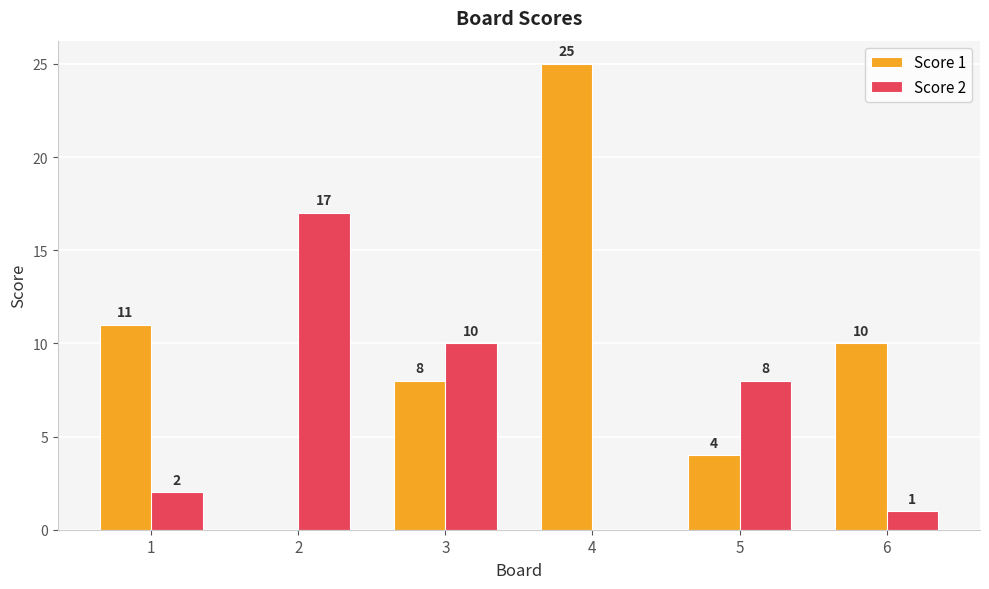

The Score 2 series shows 13 at 5. True or false?

False